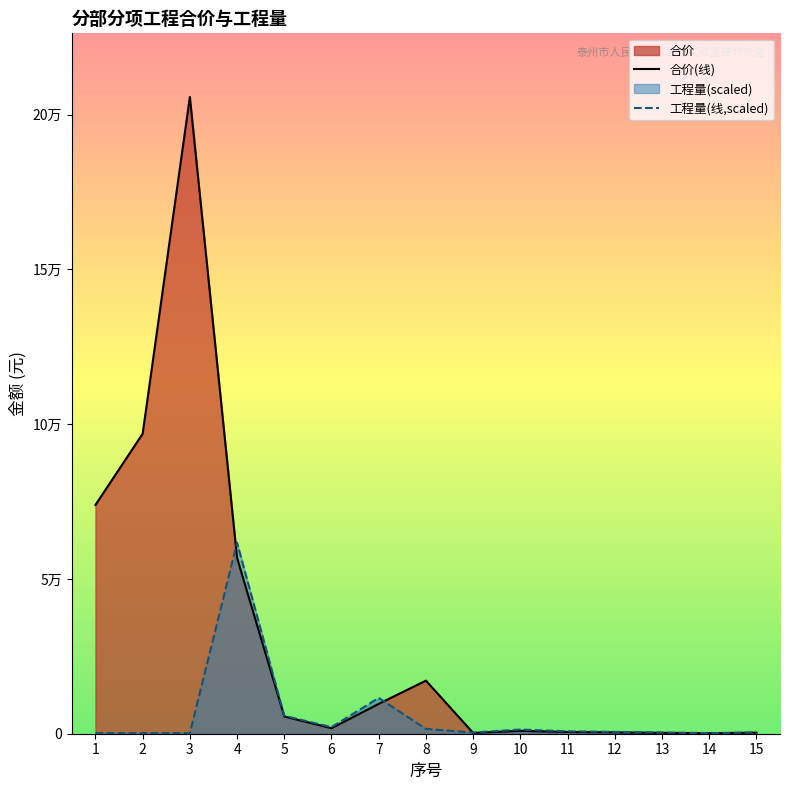

What is the difference between the 合价(线) values at 1 and 9?

73657.7